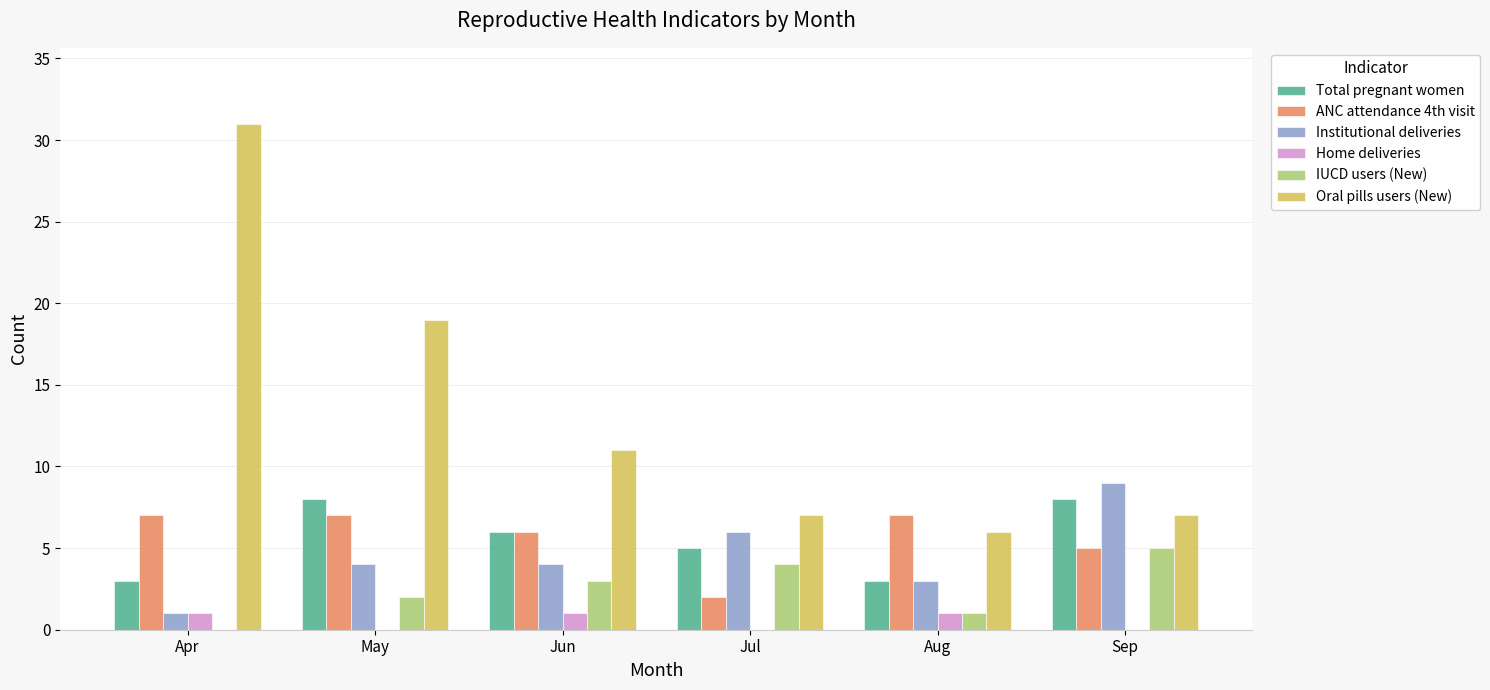

What is the spread (max minus min) of values at Jun?

10